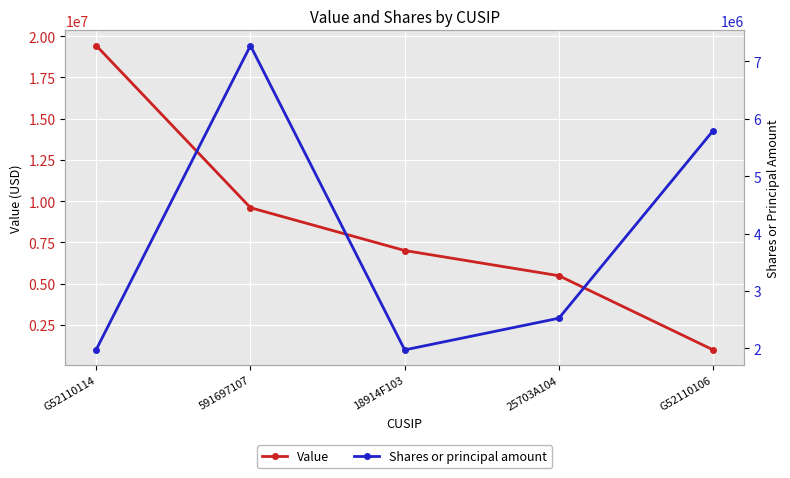

What is the highest value of the Value series?

19424000